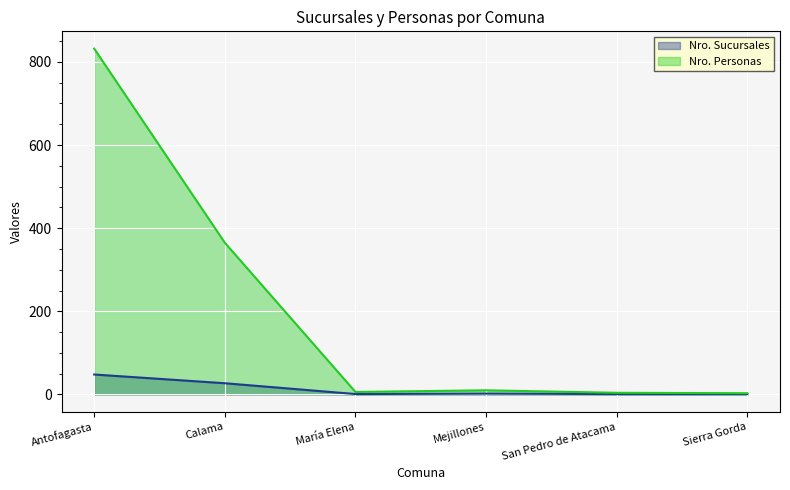

At which category is the sum across all series the highest?

Antofagasta